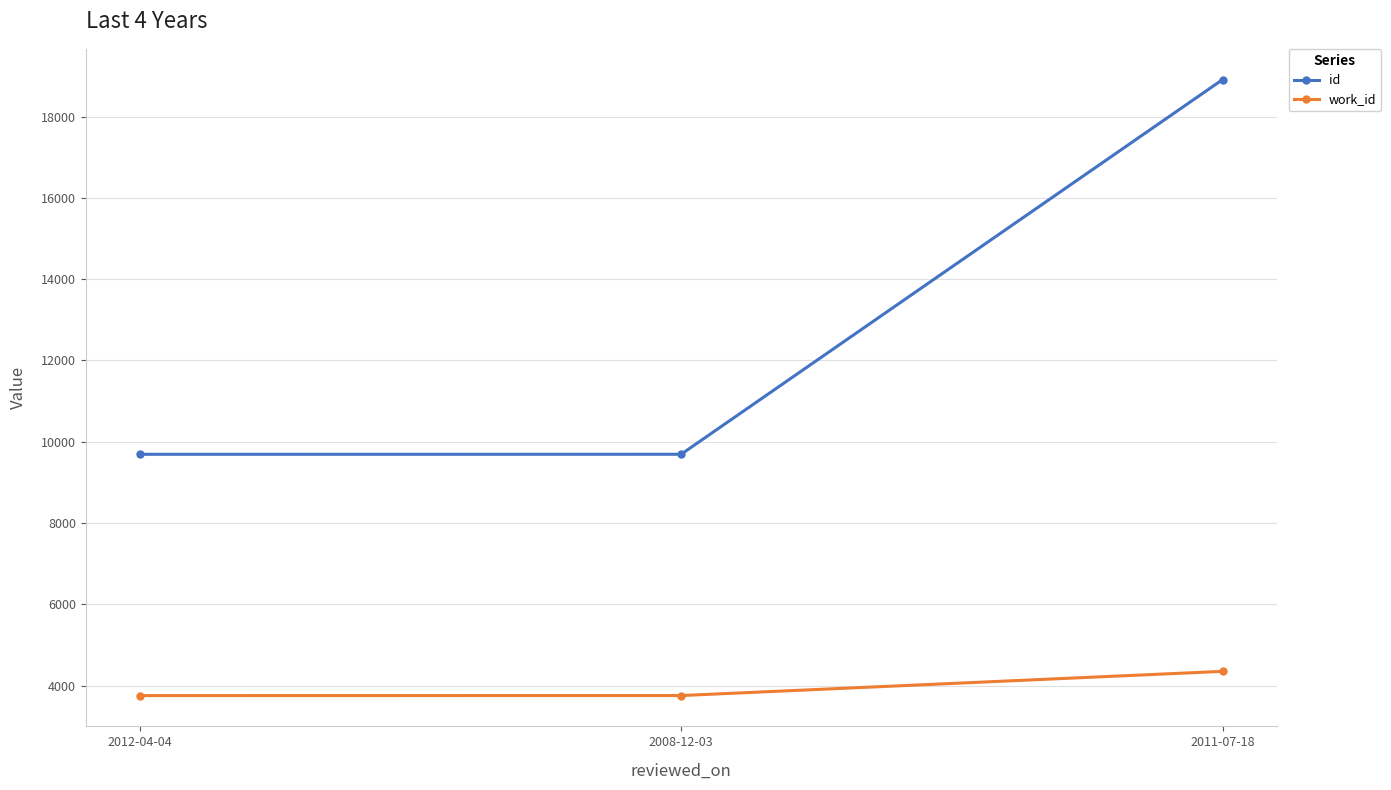

Which category has the highest value in the id series?

2011-07-18